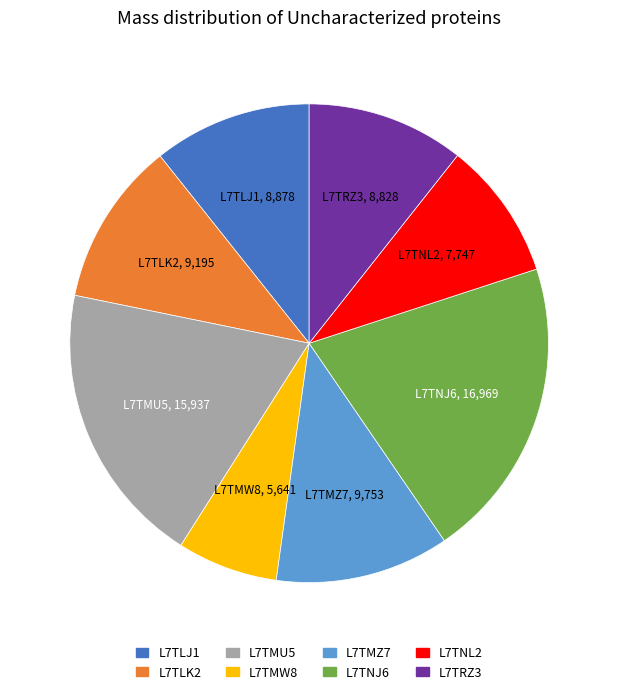

Combined, do L7TNJ6 and L7TRZ3 account for over 50%?

No